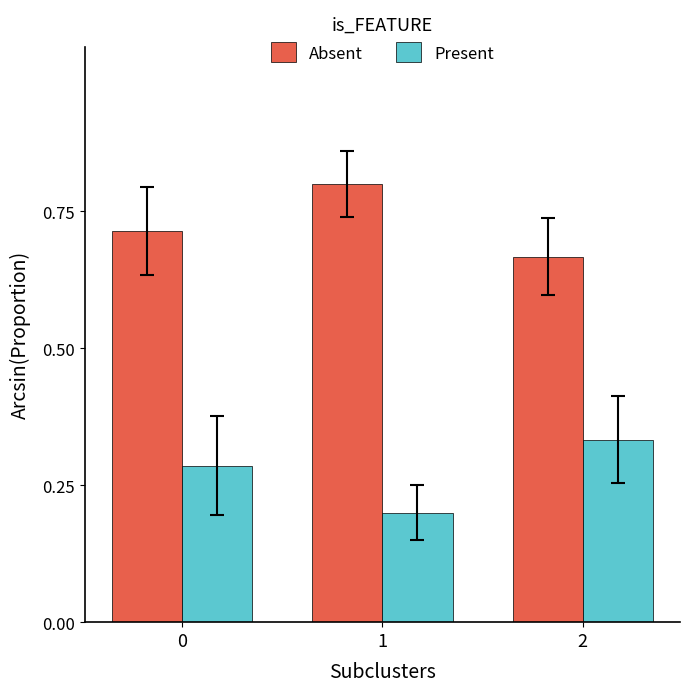

How many bars are there in total?

6